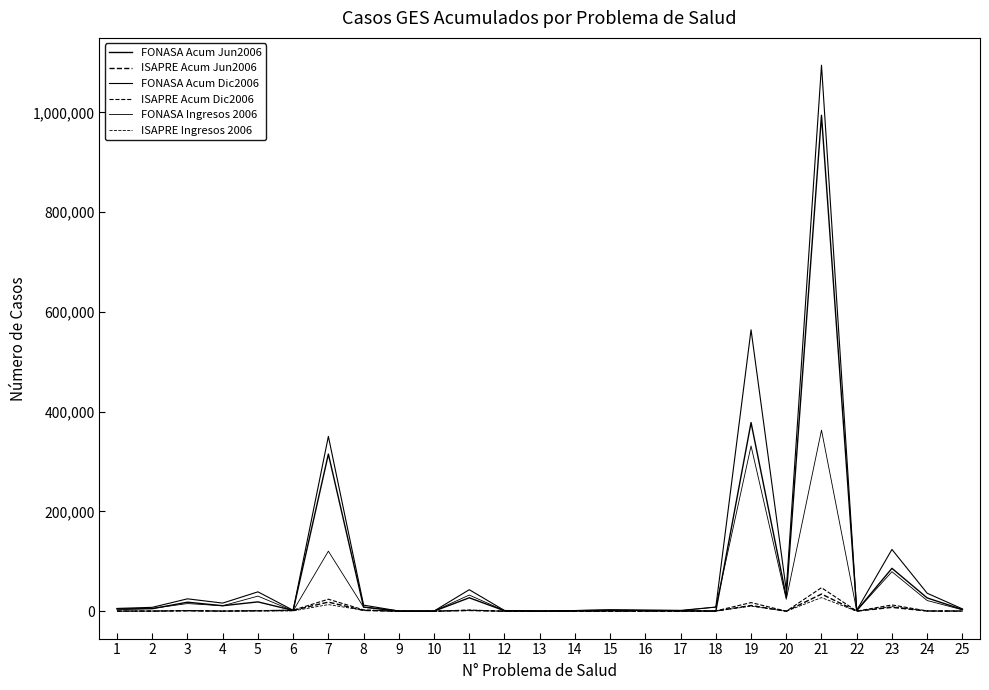

Does the chart have visible grid lines?

No